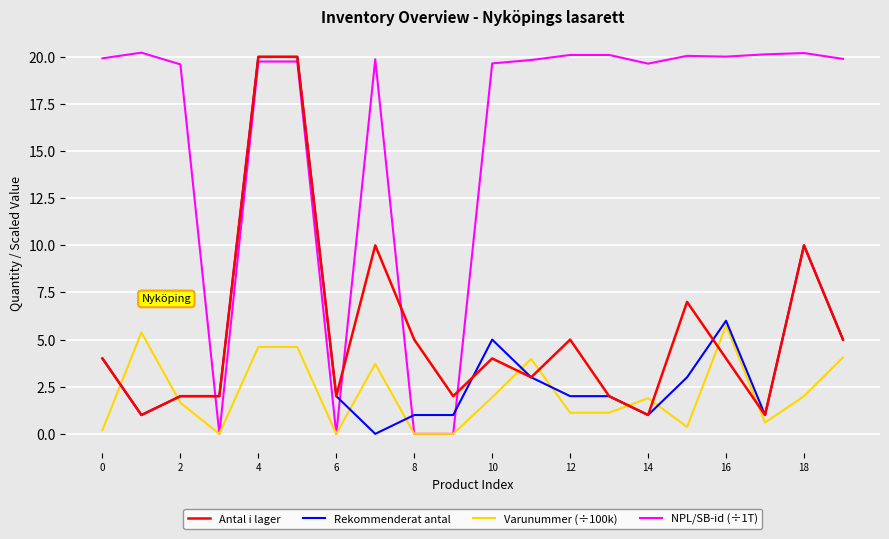

Count the number of categories in the chart.

20